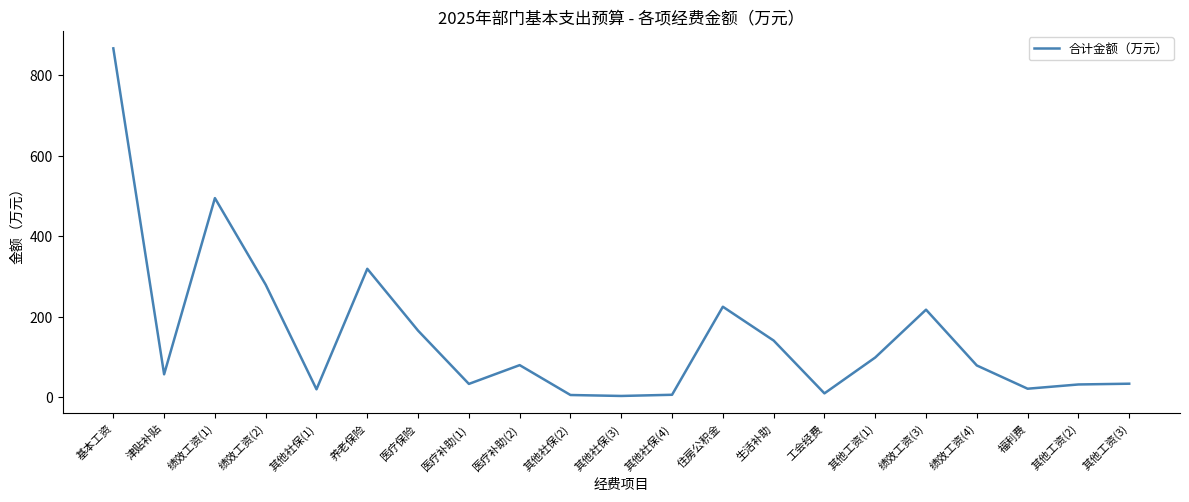

Which has a higher value, 医疗补助(2) or 绩效工资(1)?

绩效工资(1)